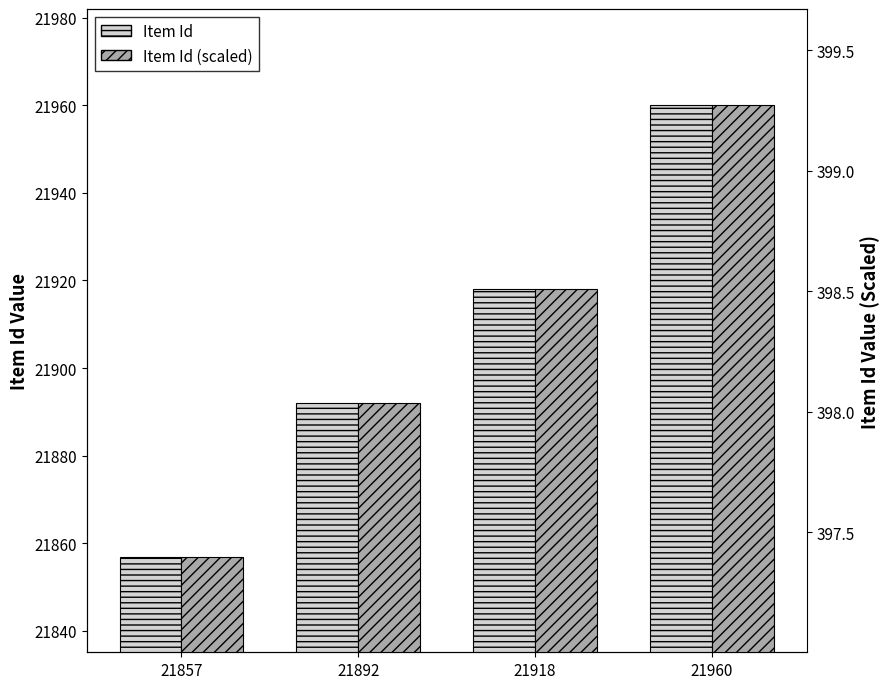

What is the value of the Item Id (scaled) bar at the 3rd from the left?

398.5